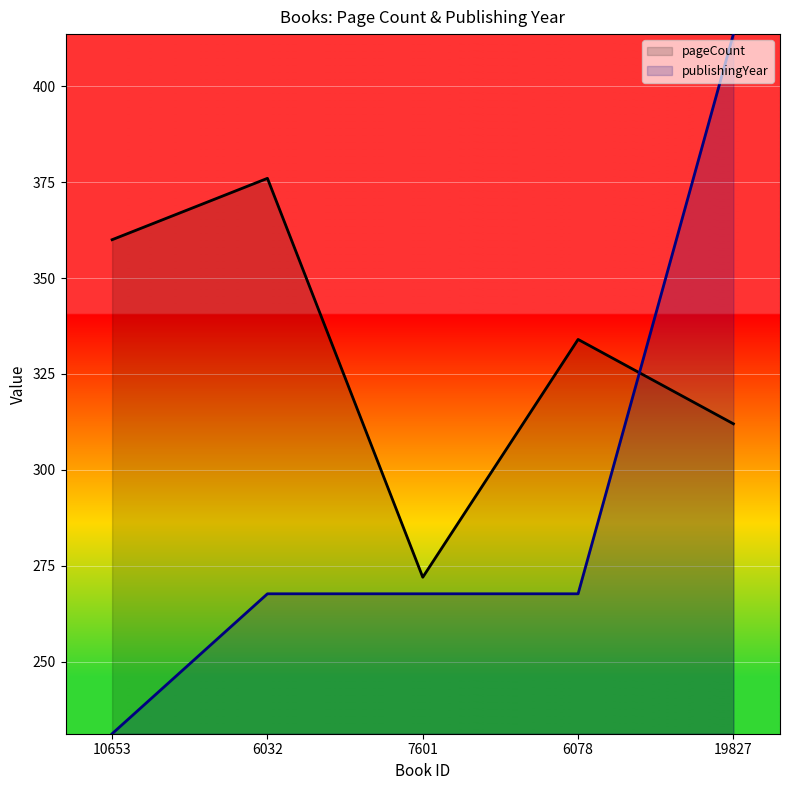

How many values in the pageCount series exceed 334?

2